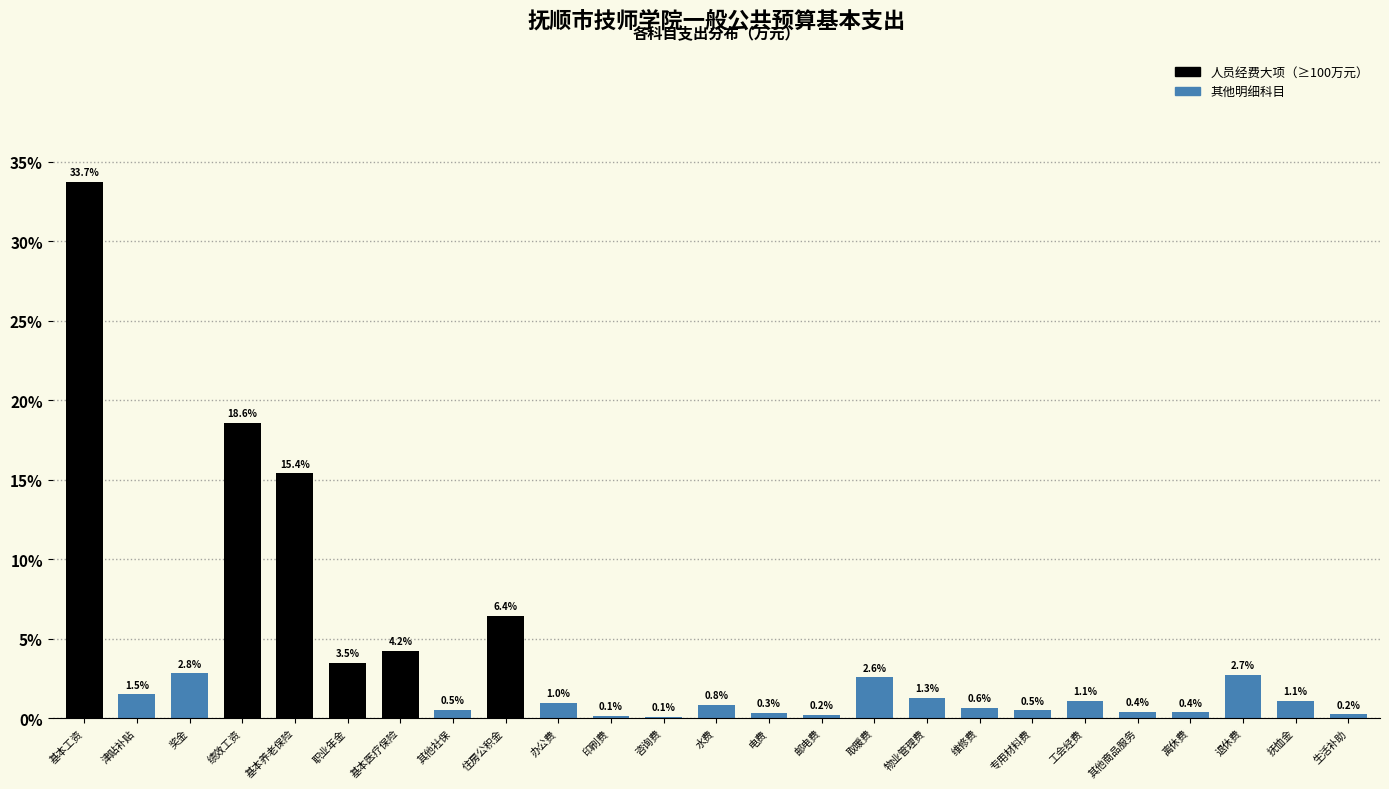

Reading right to left, what are all the values shown in this chart?

生活补助=0.2	抚恤金=1.1	退休费=2.7	离休费=0.4	其他商品服务=0.4	工会经费=1.1	专用材料费=0.5	维修费=0.6	物业管理费=1.3	取暖费=2.6	邮电费=0.2	电费=0.3	水费=0.8	咨询费=0.1	印刷费=0.1	办公费=1.0	住房公积金=6.4	其他社保=0.5	基本医疗保险=4.2	职业年金=3.5	基本养老保险=15.4	绩效工资=18.6	奖金=2.8	津贴补贴=1.5	基本工资=33.7